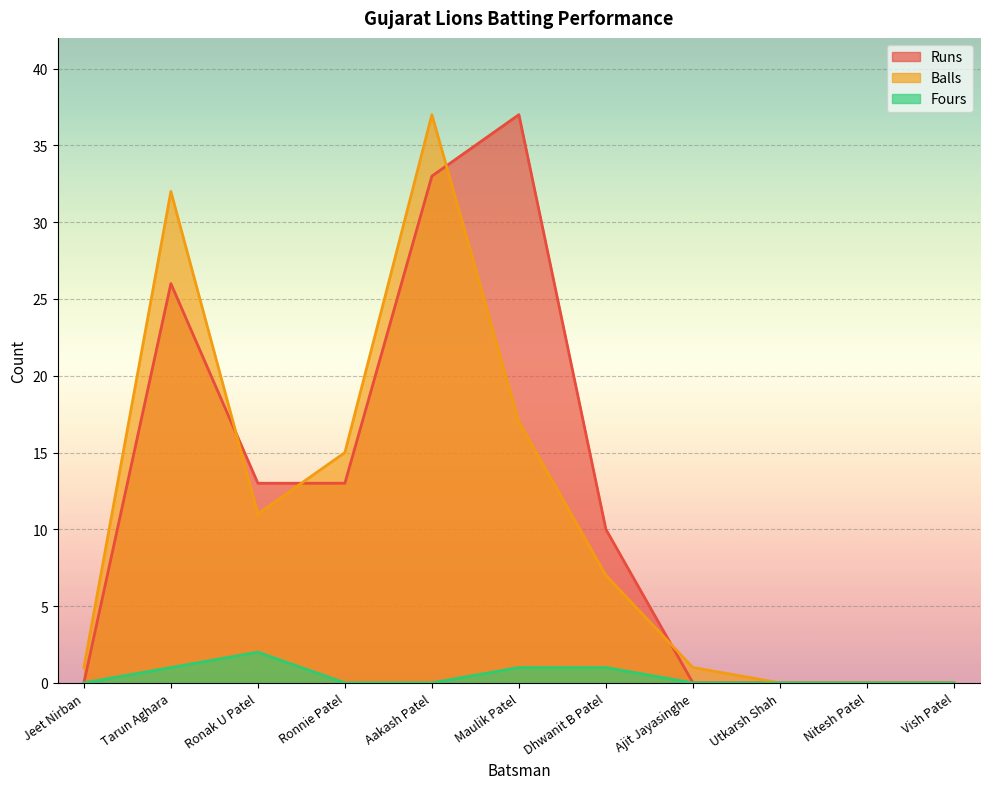

How many intersections are there between Runs and Balls?

4